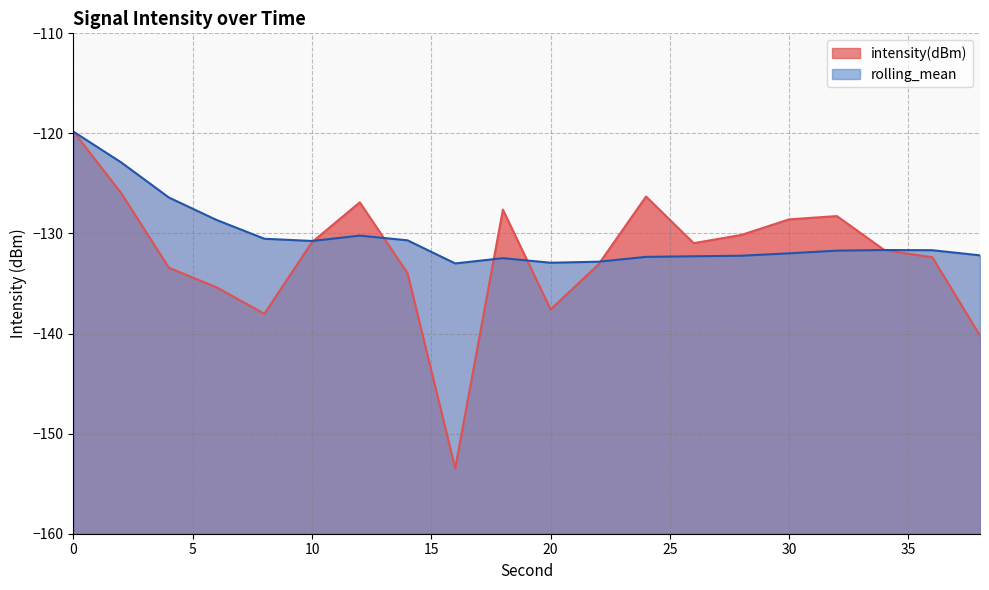

List the series in order of their peak value, highest first.

intensity(dBm), rolling_mean